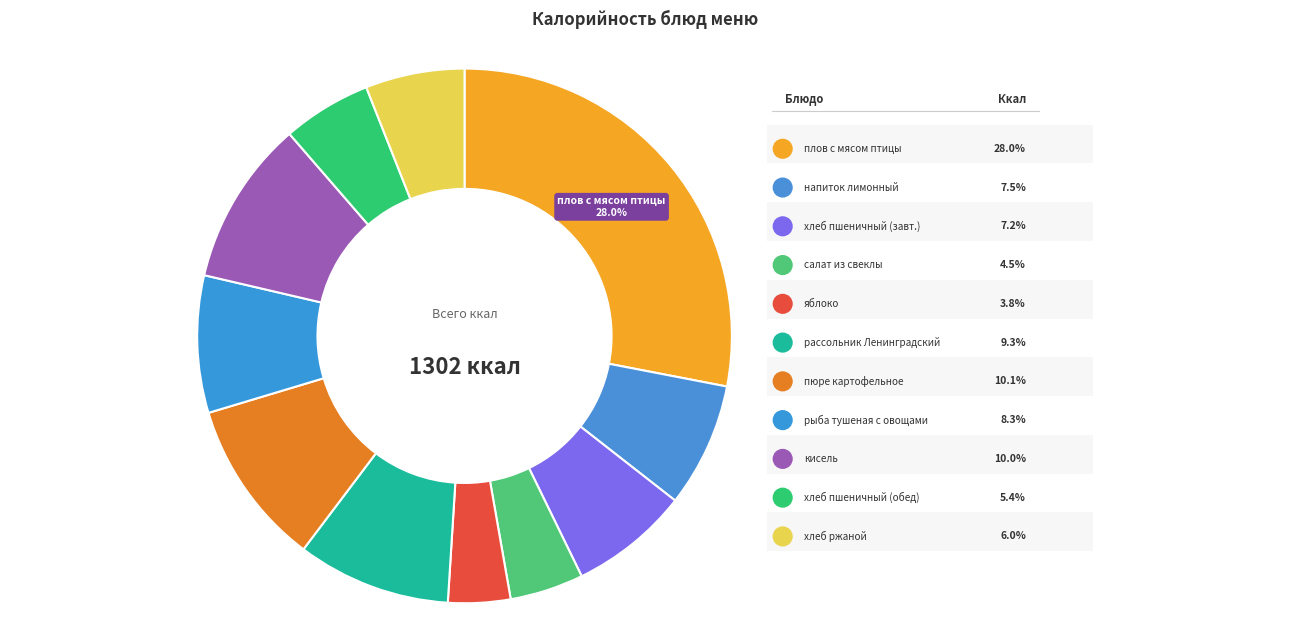

Is there any slice that represents more than half of the pie?

No